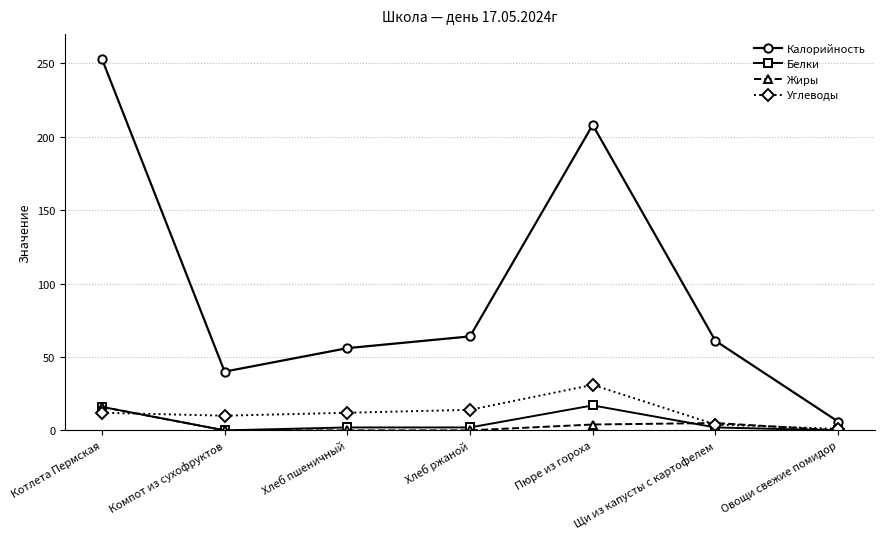

Rank the series at Пюре из гороха from highest to lowest value.

Калорийность, Углеводы, Белки, Жиры